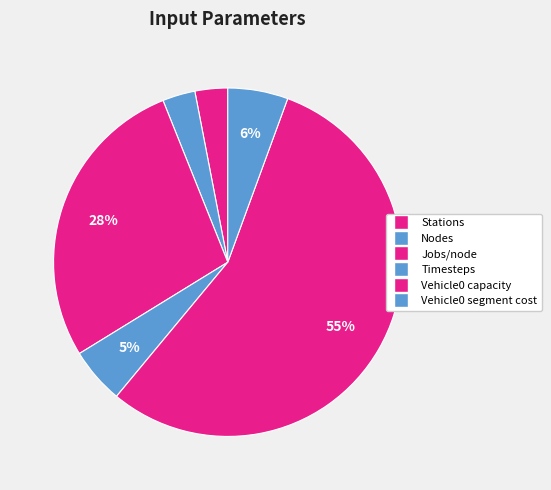

Which slice represents more than half of the pie?

Vehicle0 capacity